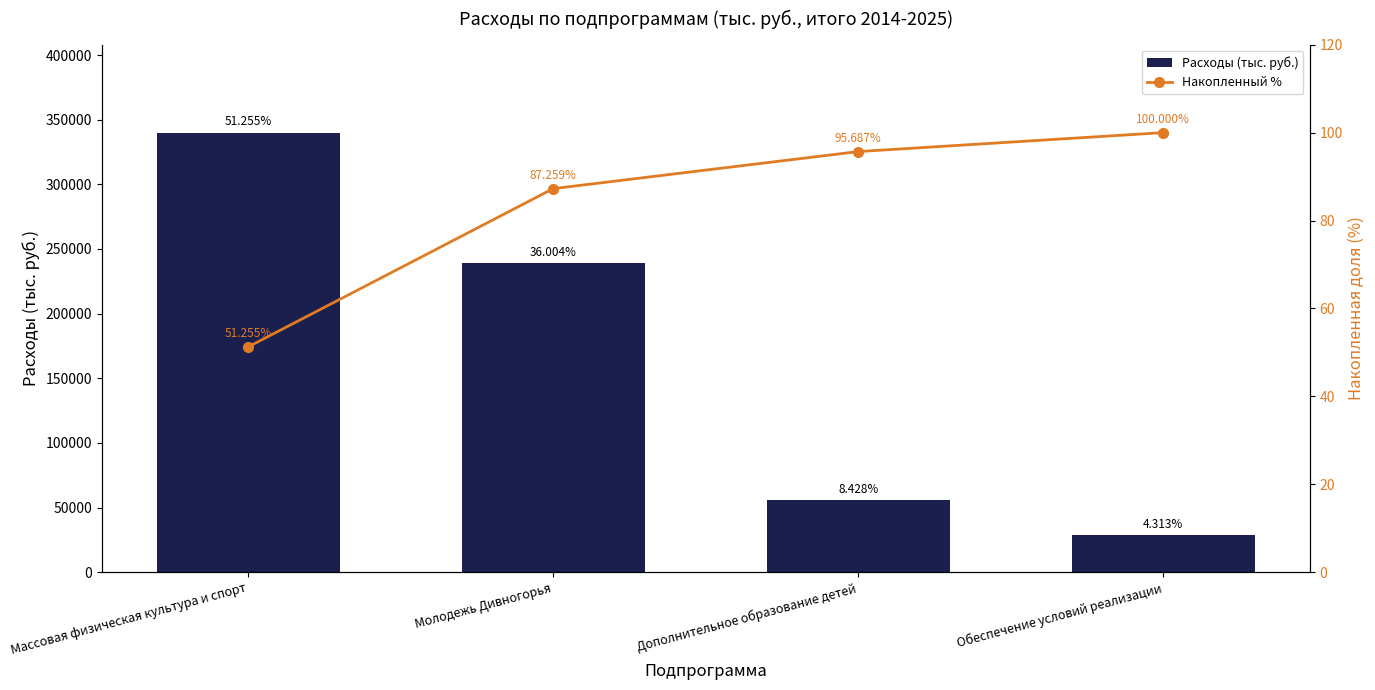

Between Дополнительное образование детей and Массовая физическая культура и спорт, which is larger?

Массовая физическая культура и спорт